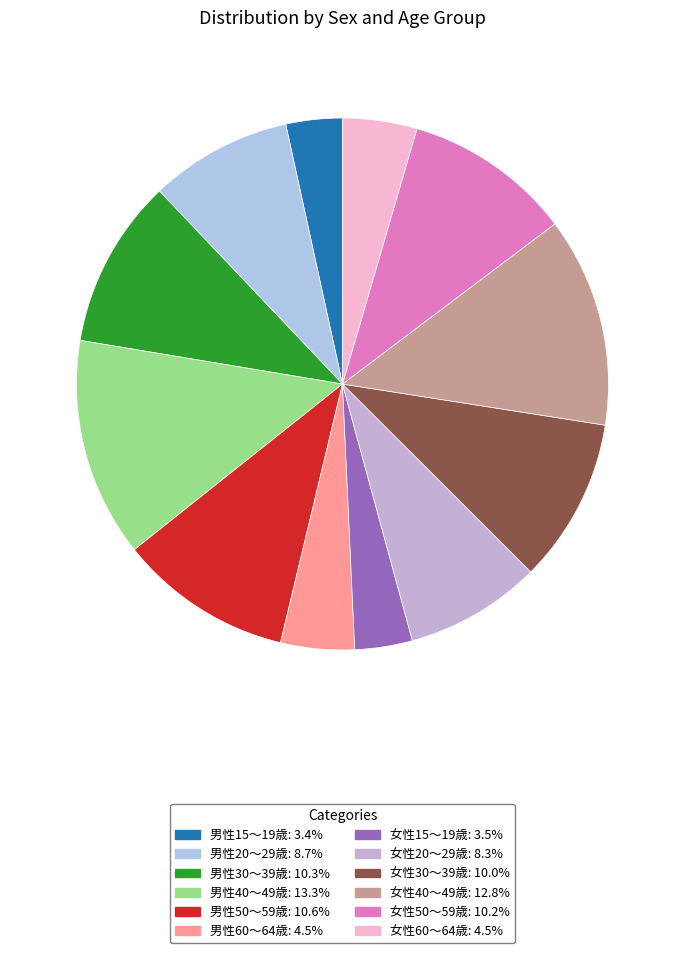

To the nearest percent, what is the average slice percentage?

8%